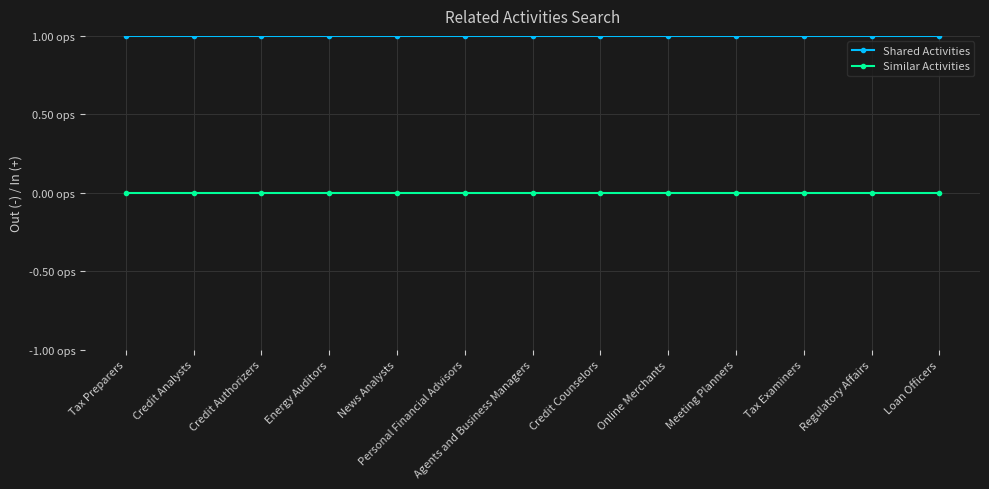

Does the chart have visible grid lines?

Yes